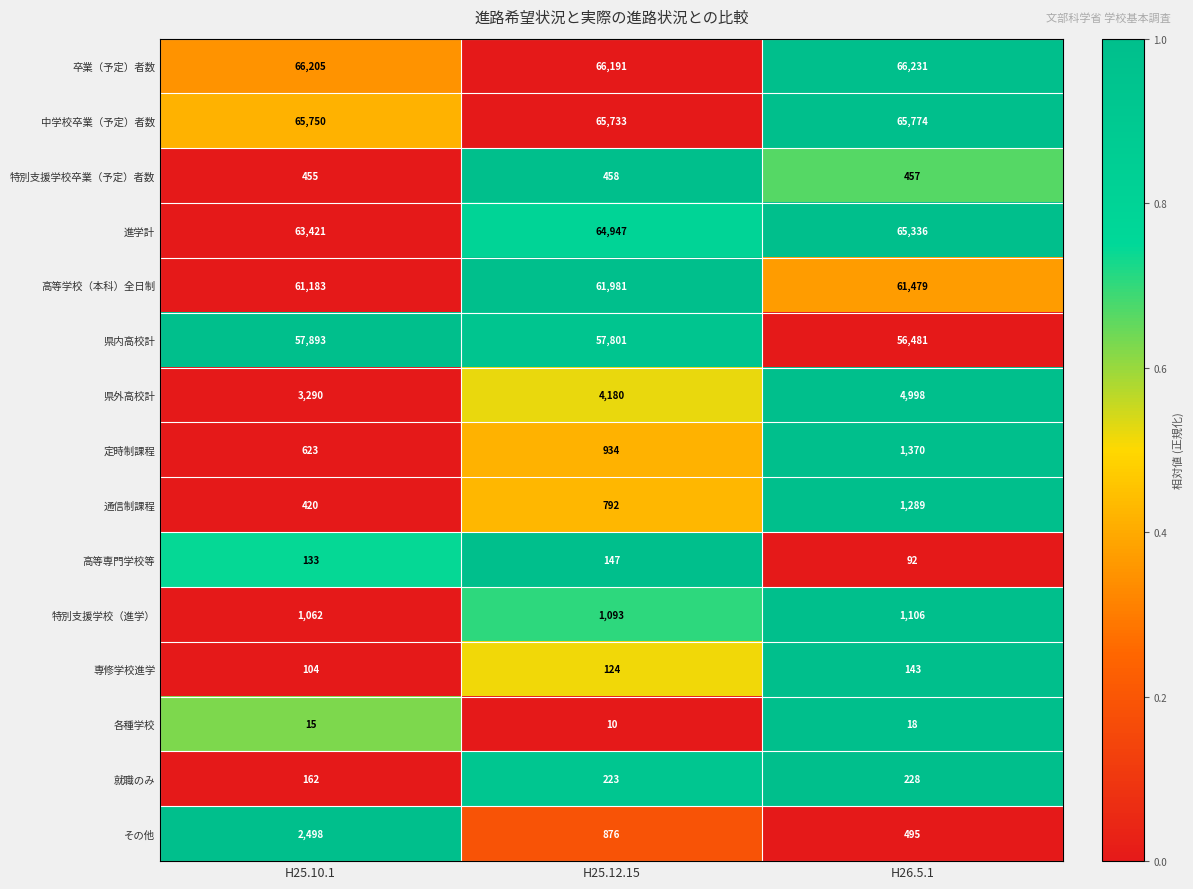

Where is 進学計 nearest to the value 64378?

H25.12.15